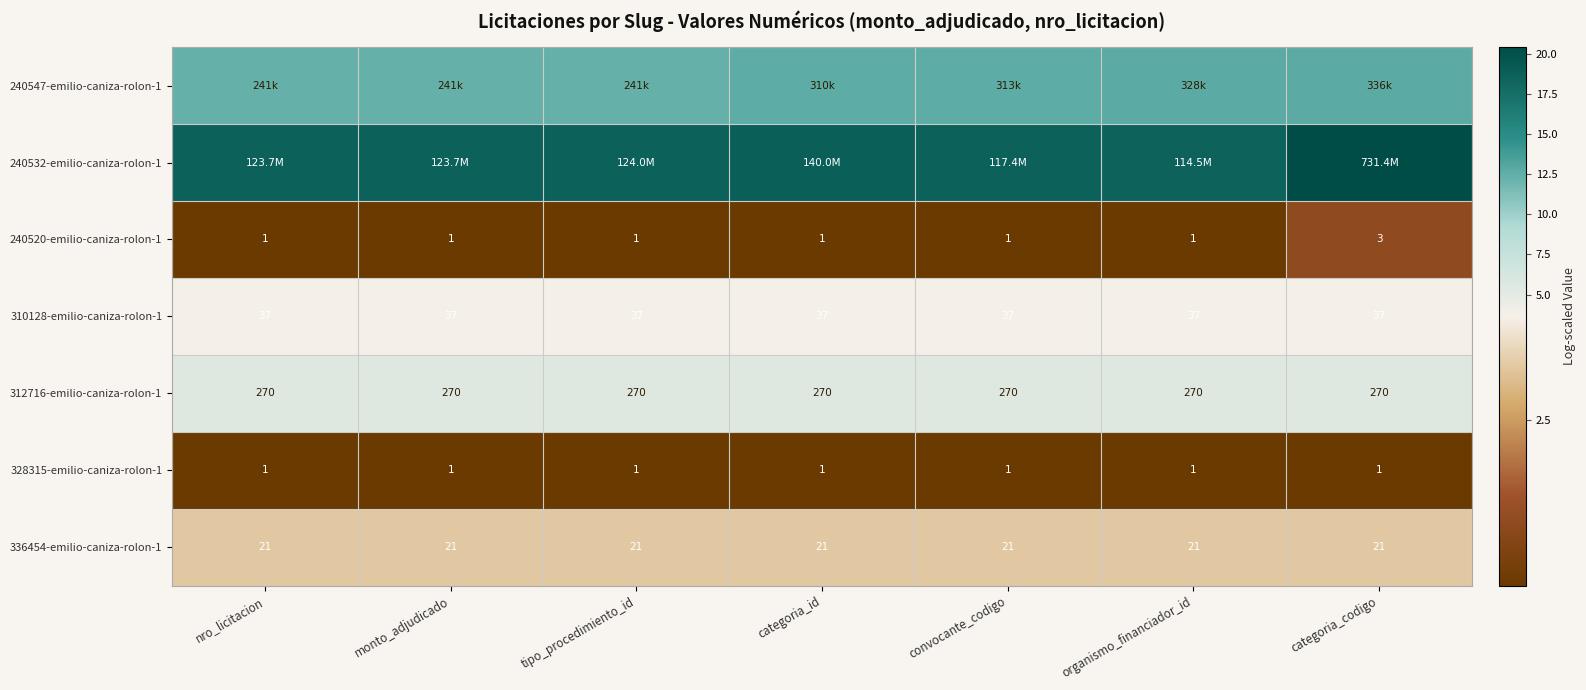

Which category has the highest value in the 240520-emilio-caniza-rolon-1 series?

categoria_codigo